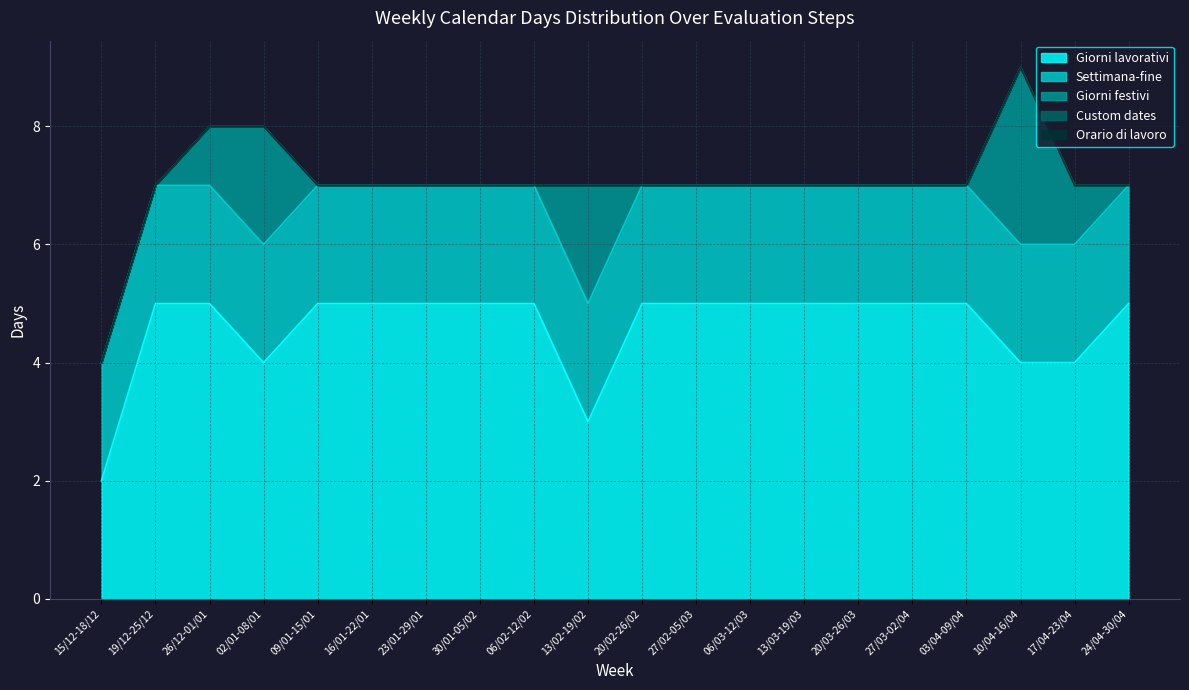

What is the greatest value displayed?

5